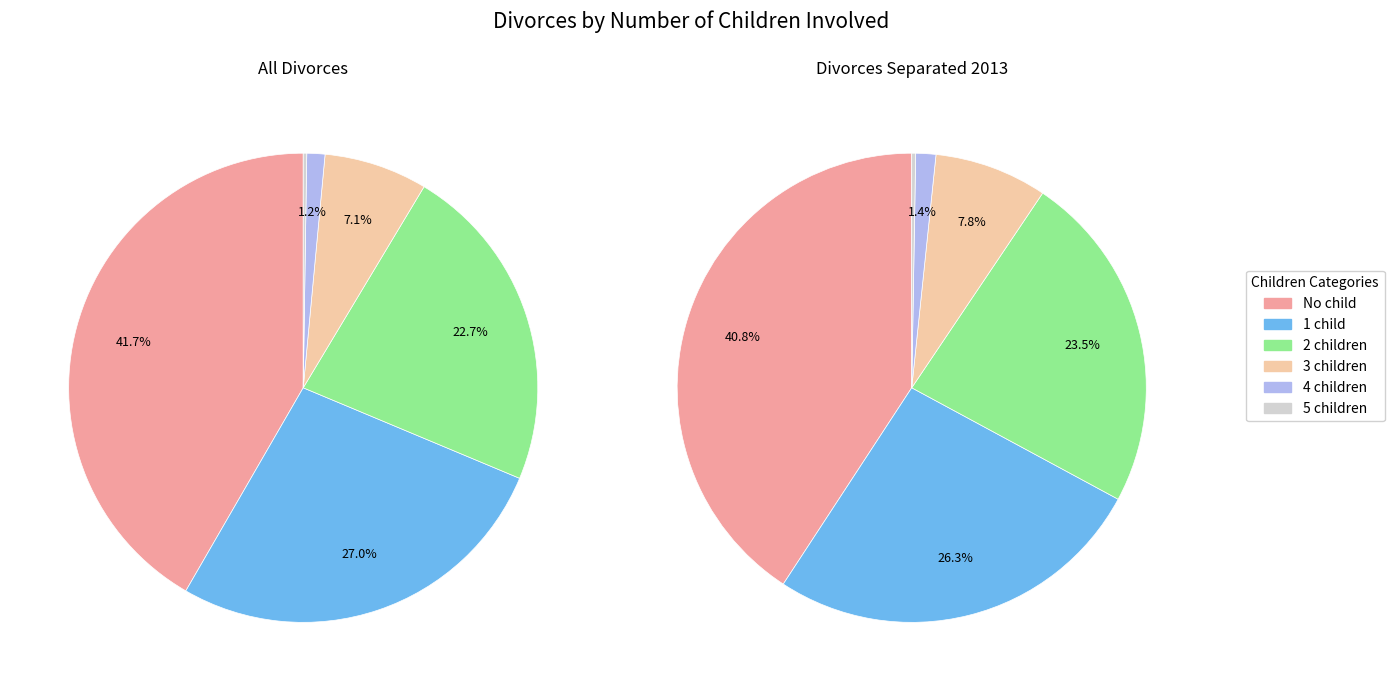

Is it true that No child is 51% of the pie?

False